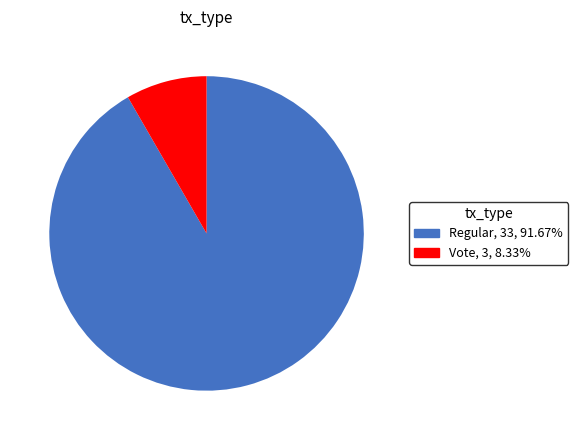

True or false: Vote accounts for 8% of the total.

True